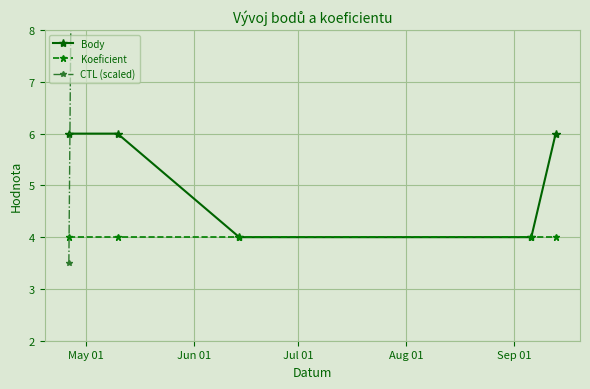

True or false: CTL (scaled) has more than 2 points higher than both neighbors.

False